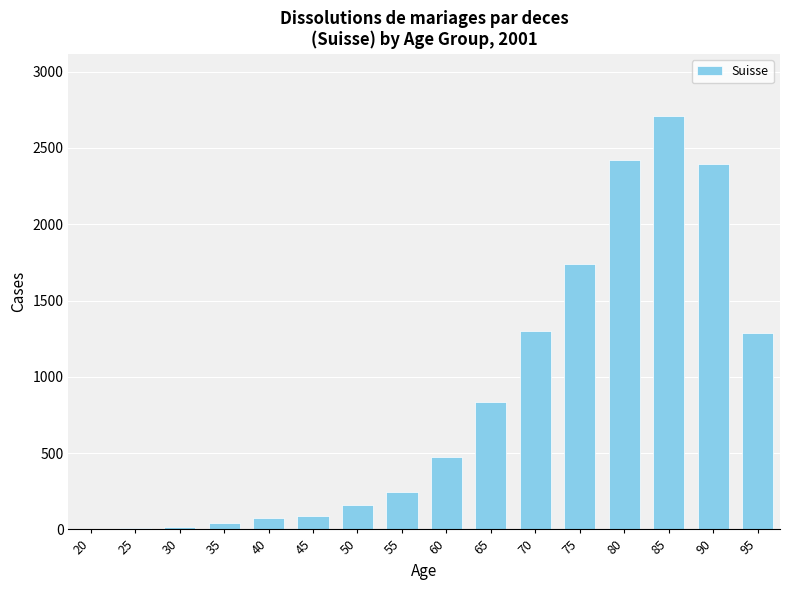

Is it true that the value at 55 is 246?

True